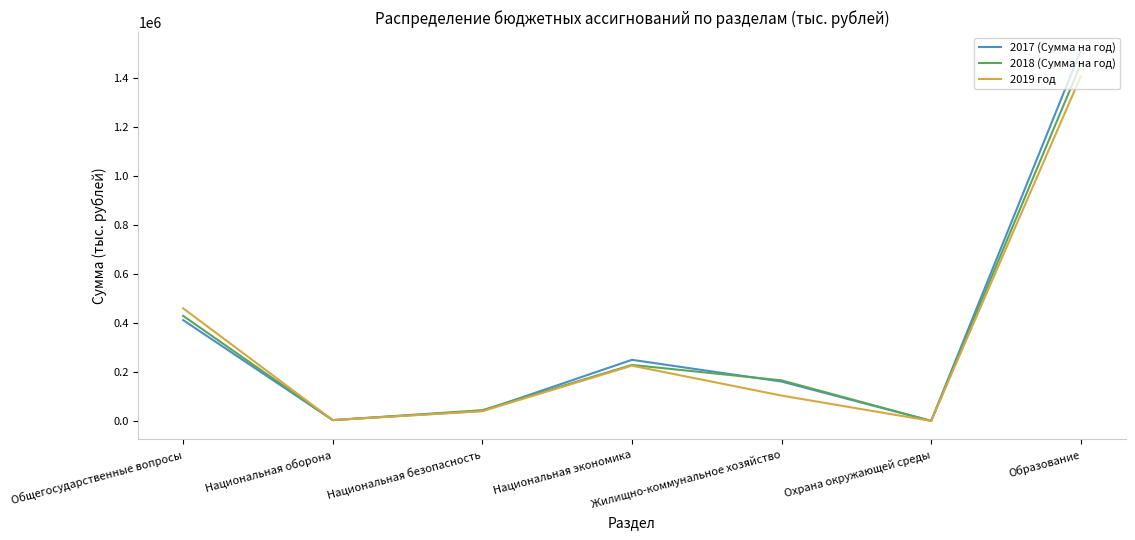

What is the difference between the 2019 год values at Охрана окружающей среды and Национальная экономика?

225447.1